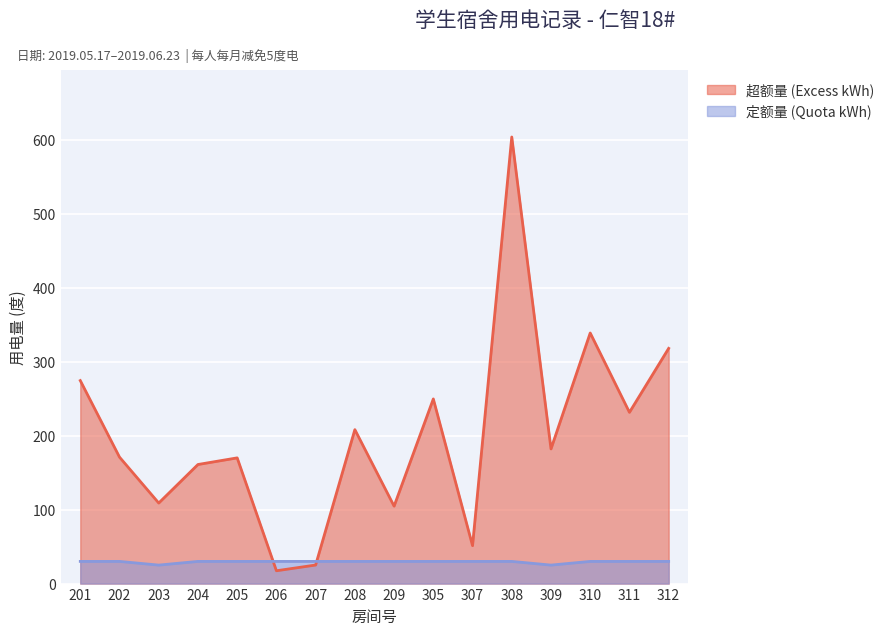

At which label is 定额量 (Quota kWh) closest to 27?

203